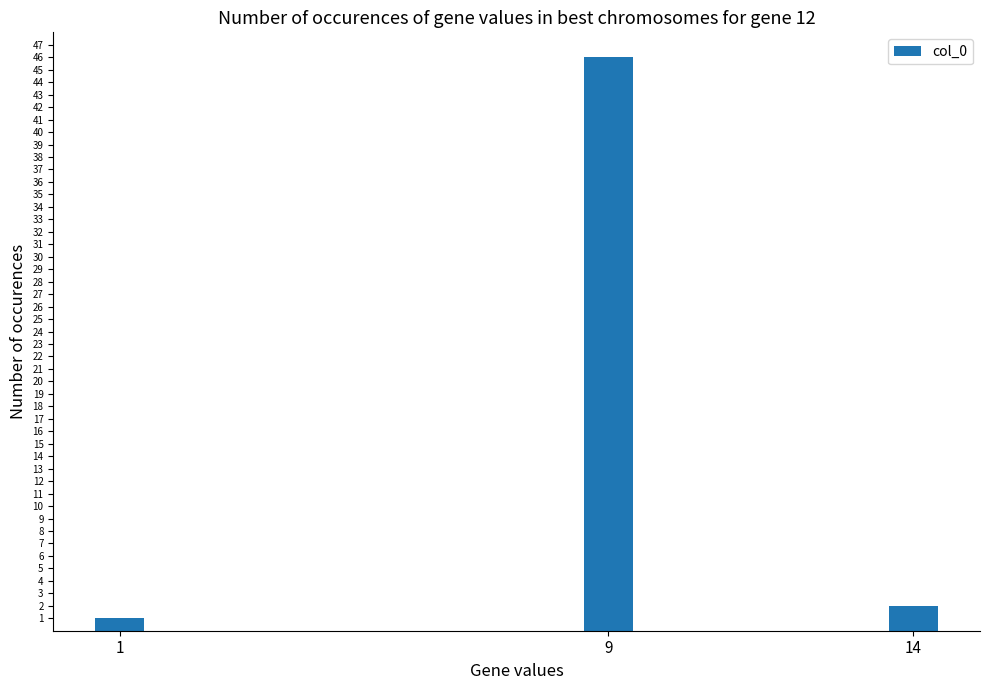

What is the value of the 3rd bar from the left?

2